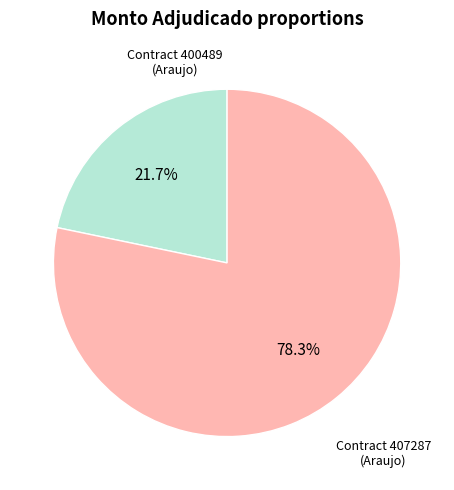

Is there a majority slice in this chart?

Yes